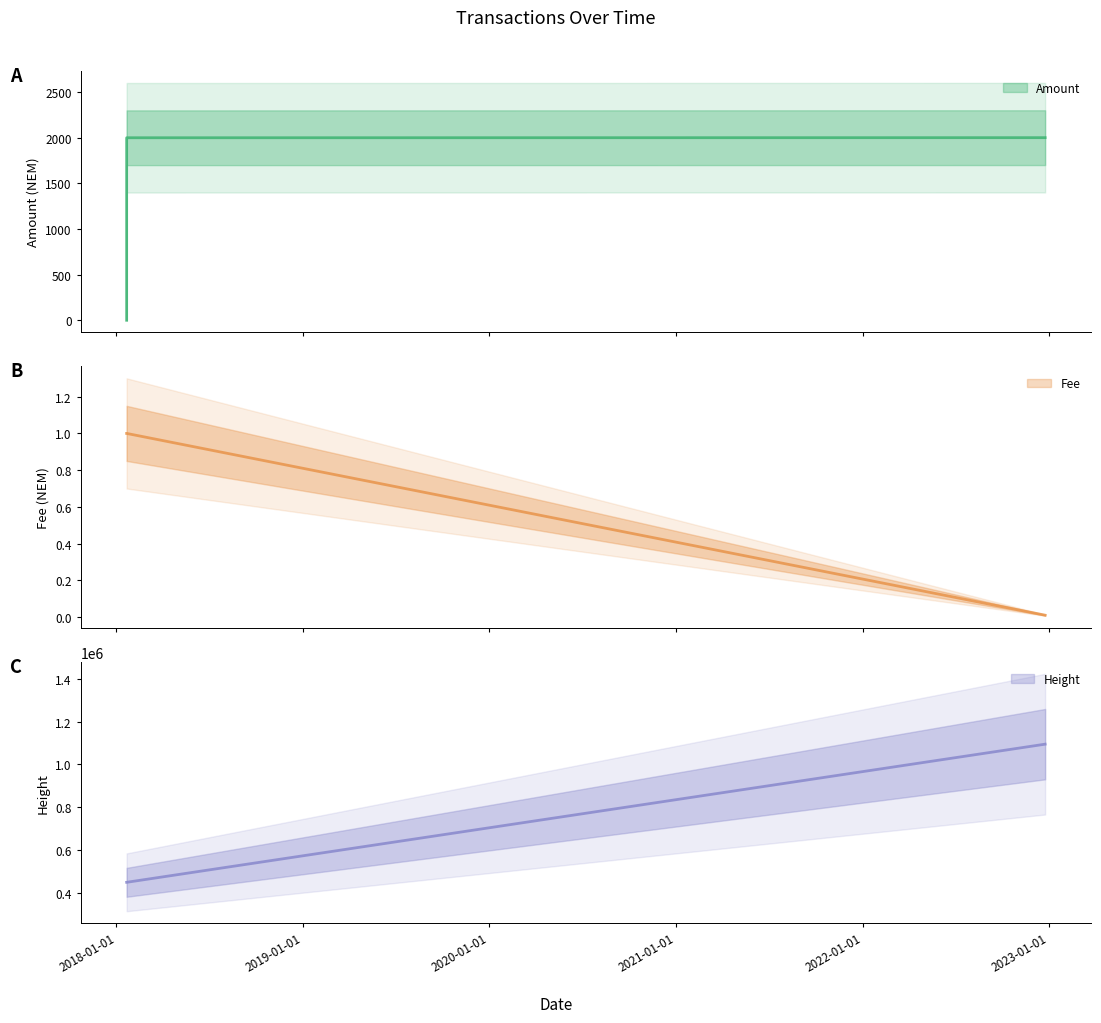

Rank the categories by Fee value from highest to lowest.

2018-01-20 22:33:26, 2018-01-20 23:11:53, 2022-12-23 14:51:35